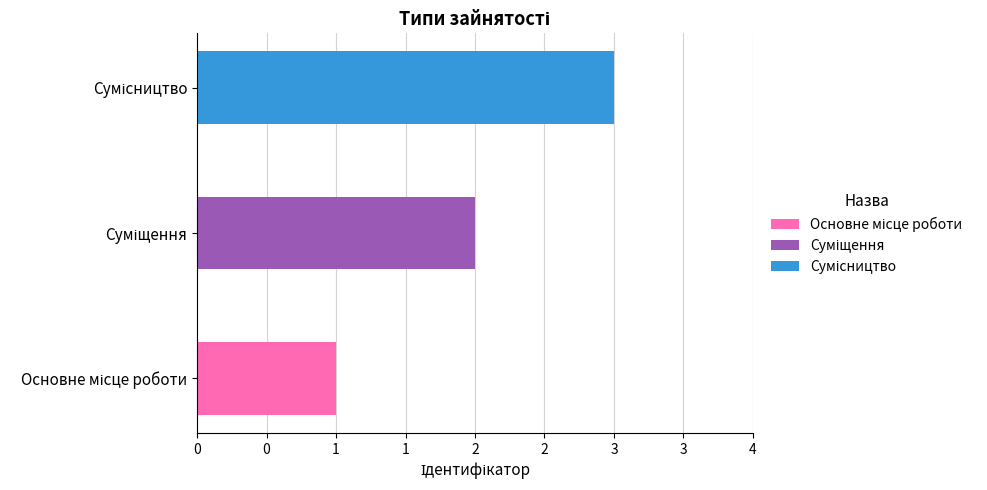

List the labels in order of value, largest first.

Сумісництво, Суміщення, Основне місце роботи